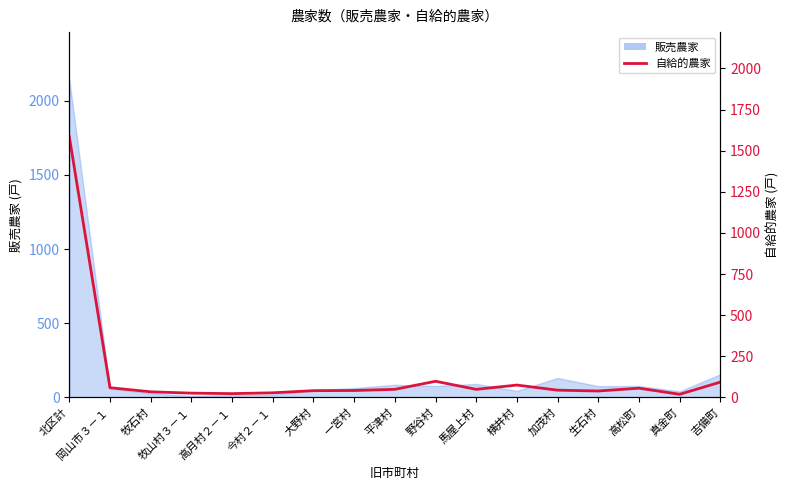

At which category does the chart reach its peak across all series?

北区計